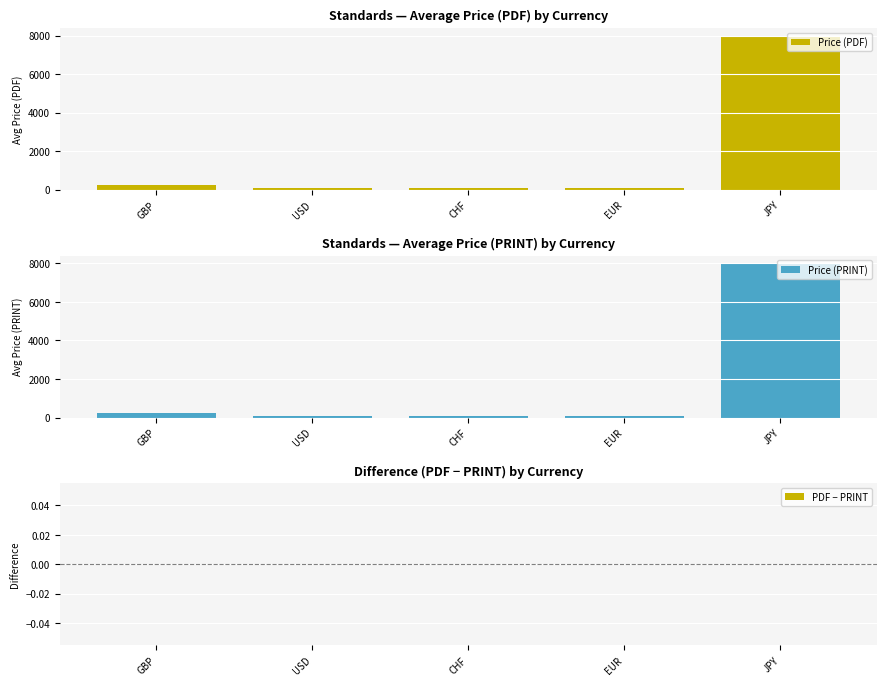

Rank the series by their maximum value, from highest to lowest.

Price (PDF), Price (PRINT), PDF − PRINT